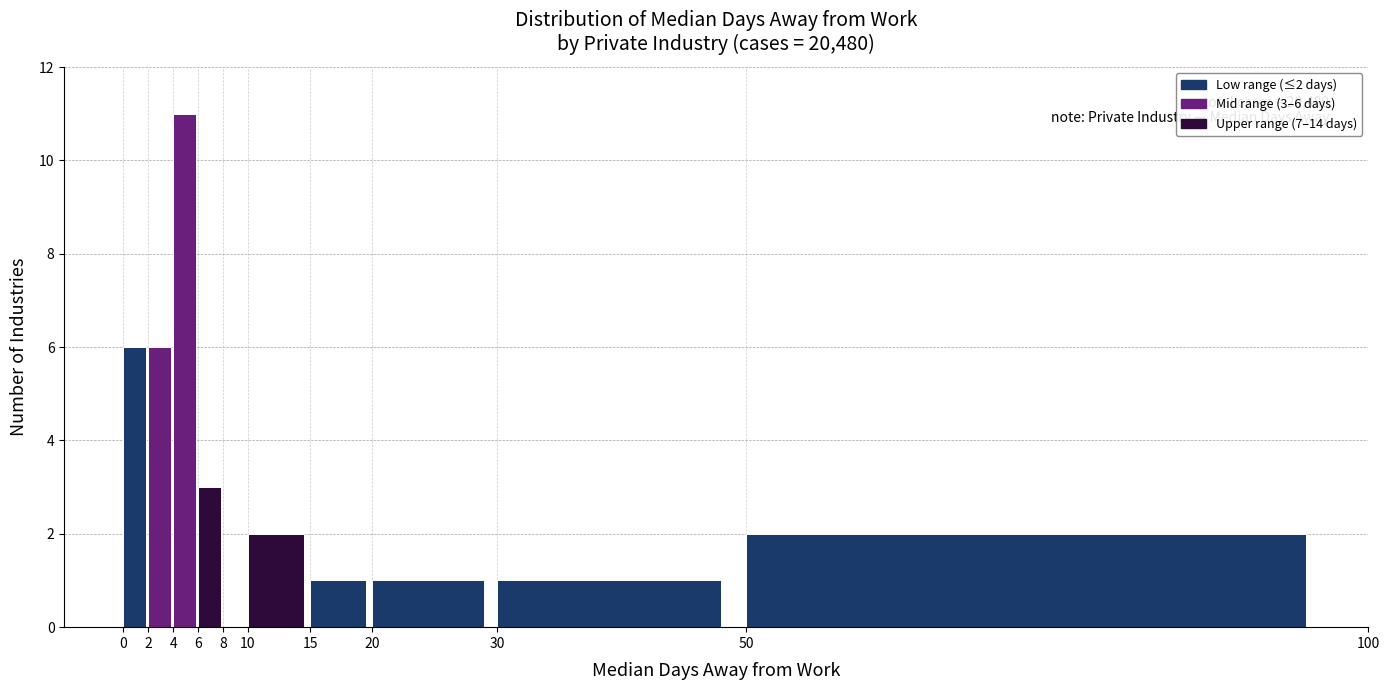

Which range on the x-axis has the tallest bar?

4 to 6